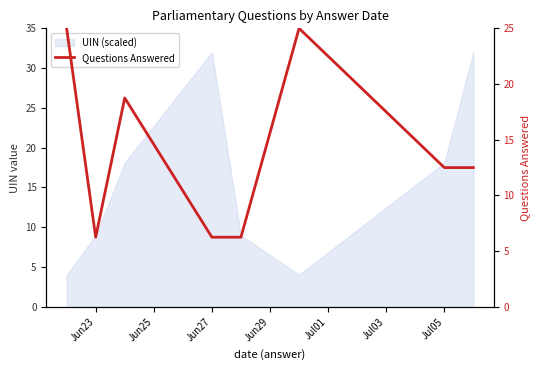

How many points are higher than both their immediate neighbors (excluding endpoints)?

2